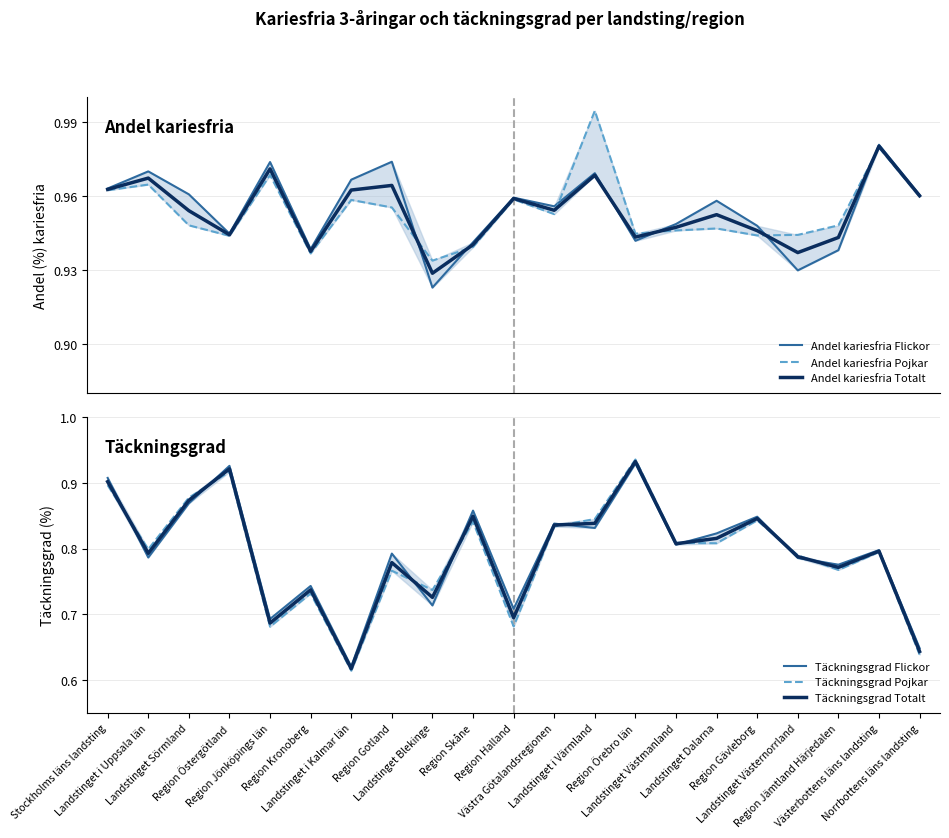

True or false: Andel kariesfria Flickor and Täckningsgrad Pojkar intersect in this chart.

False